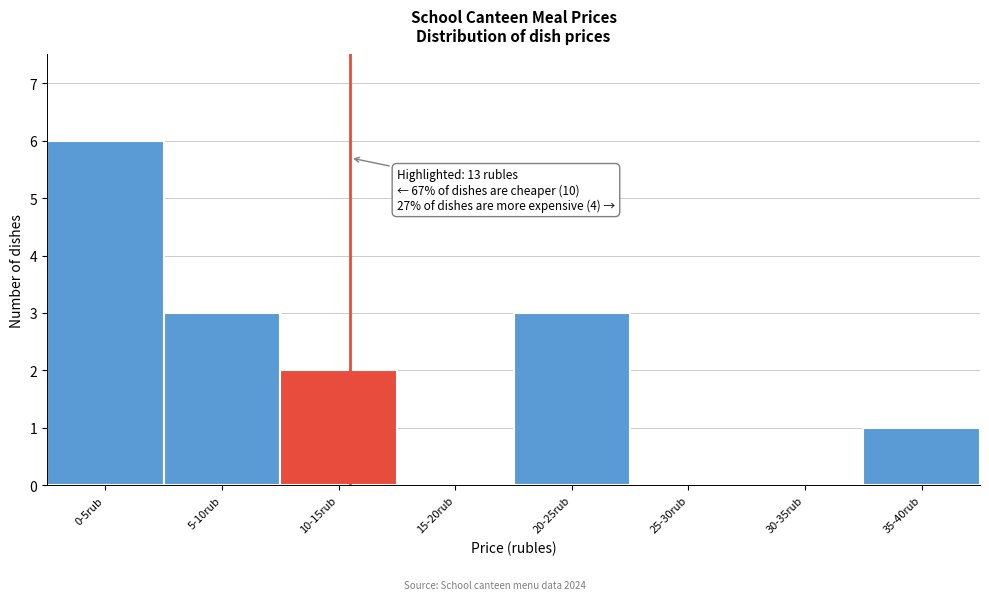

Reading right to left, list all the values displayed in this chart.

35-40rub=1	30-35rub=0	25-30rub=0	20-25rub=3	15-20rub=0	10-15rub=2	5-10rub=3	0-5rub=6